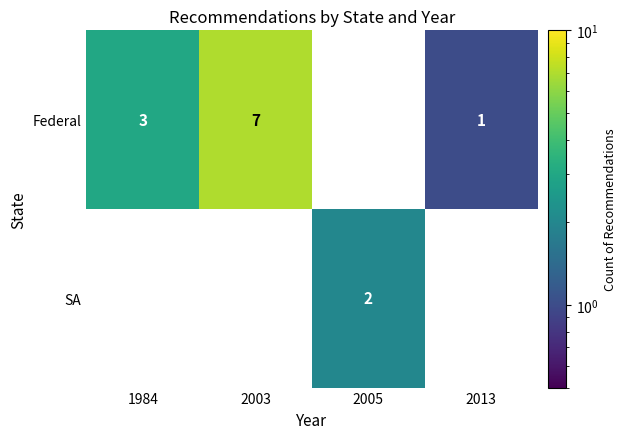

True or false: Federal has a value of 7 at 2003.

True